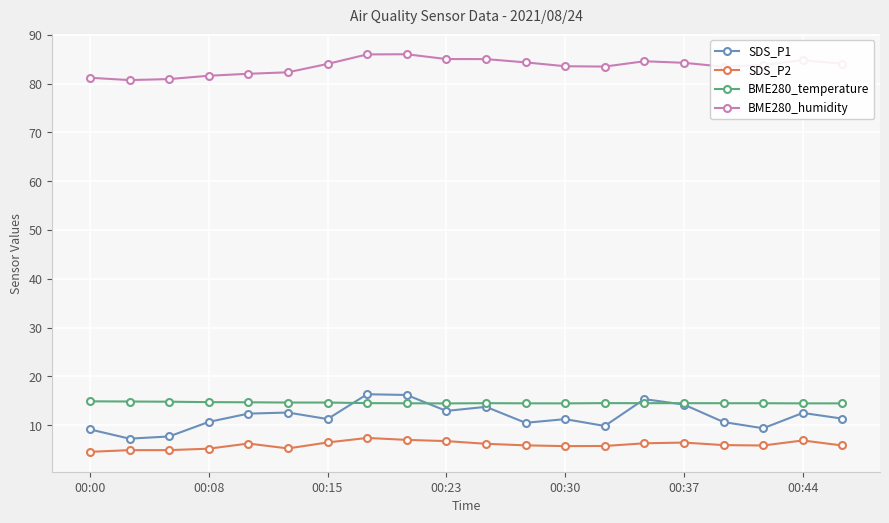

True or false: SDS_P2 has more than 1 points higher than both neighbors.

True